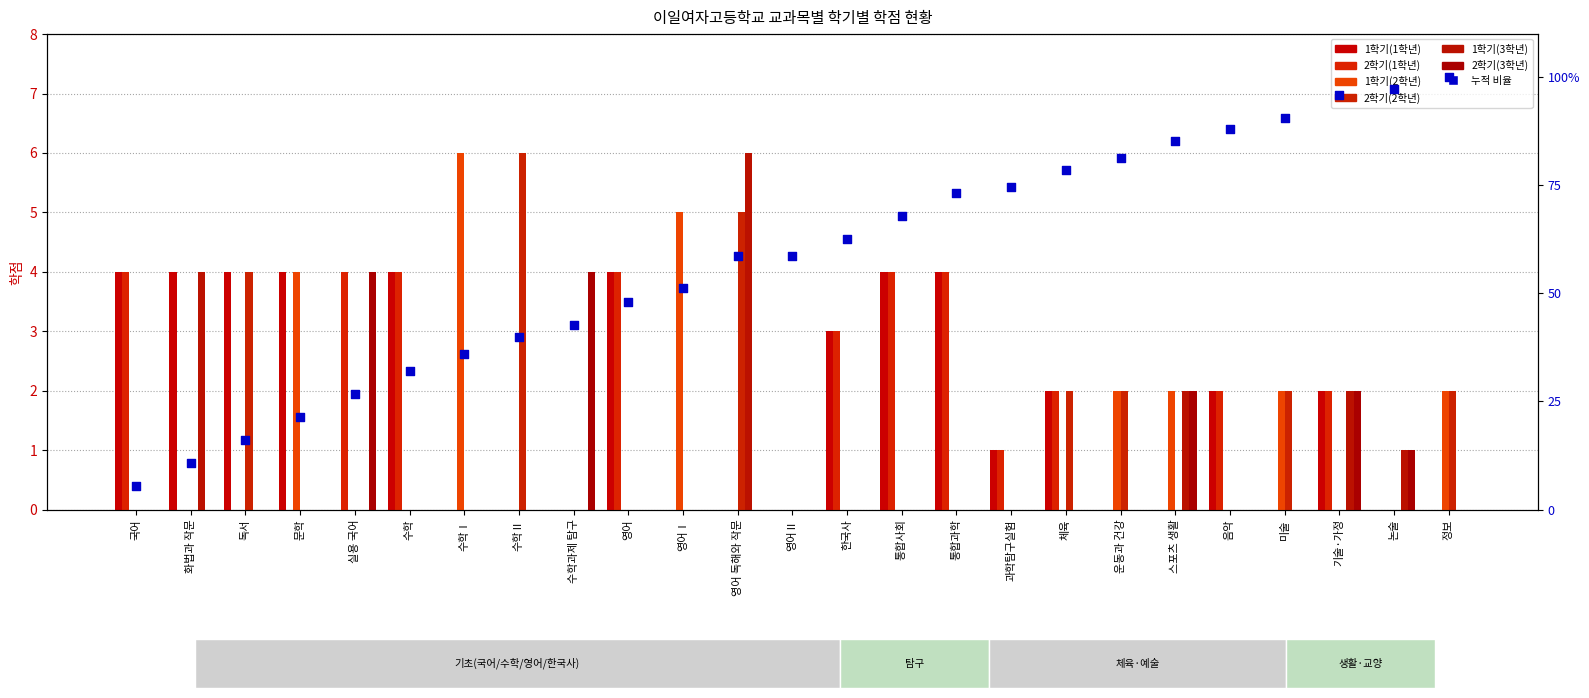

Which series has the largest total across all categories?

1학기(1학년)